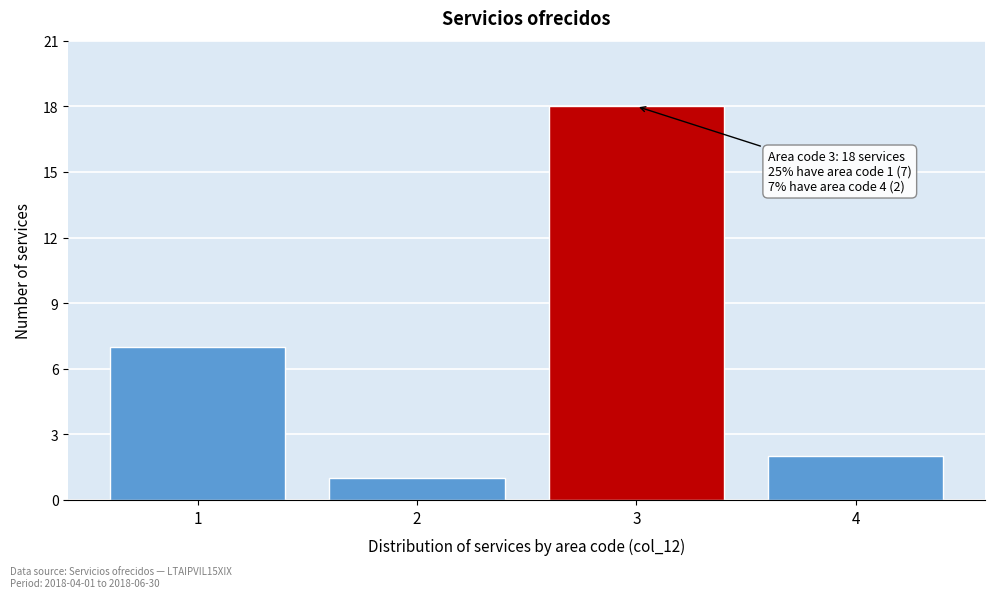

Over which range of the x-axis is the bar tallest?

2.5 to 3.5